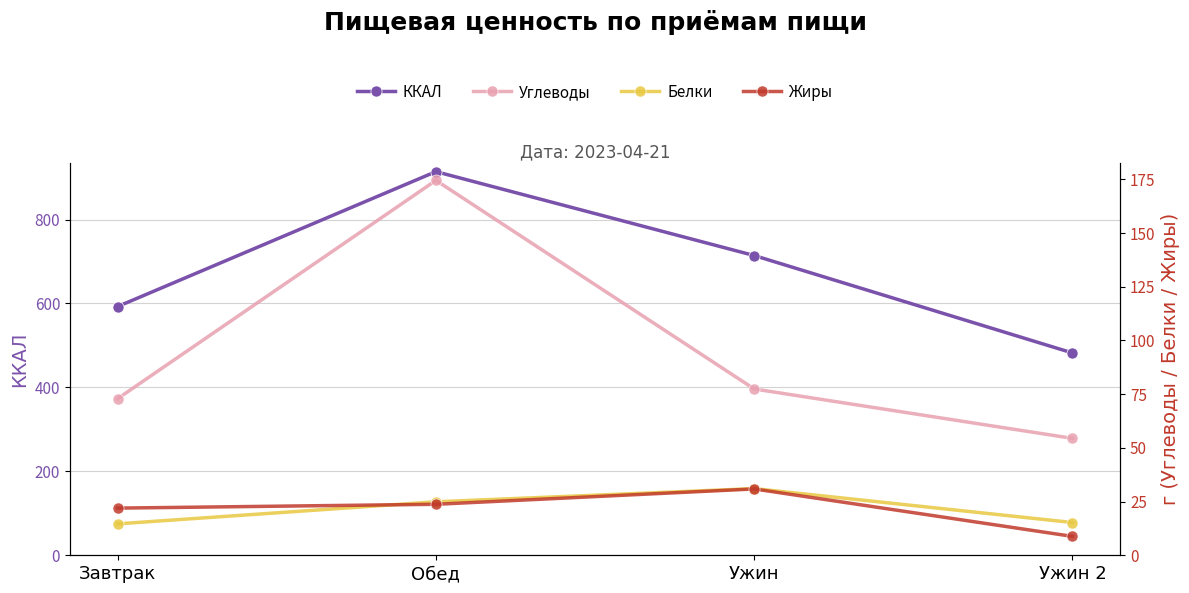

What is the average value of the Углеводы series?

94.8